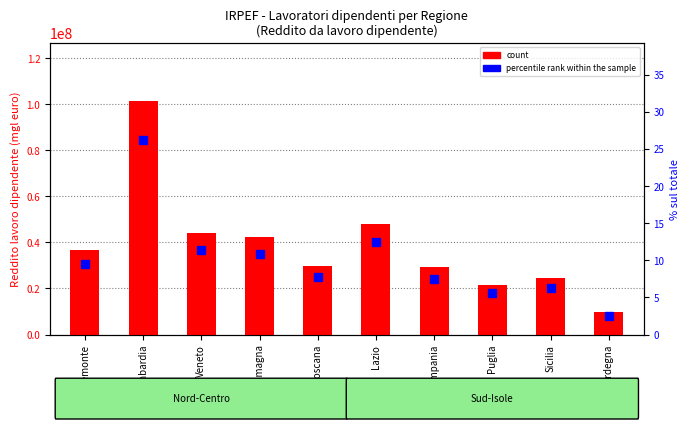

Are the bars horizontal?

No